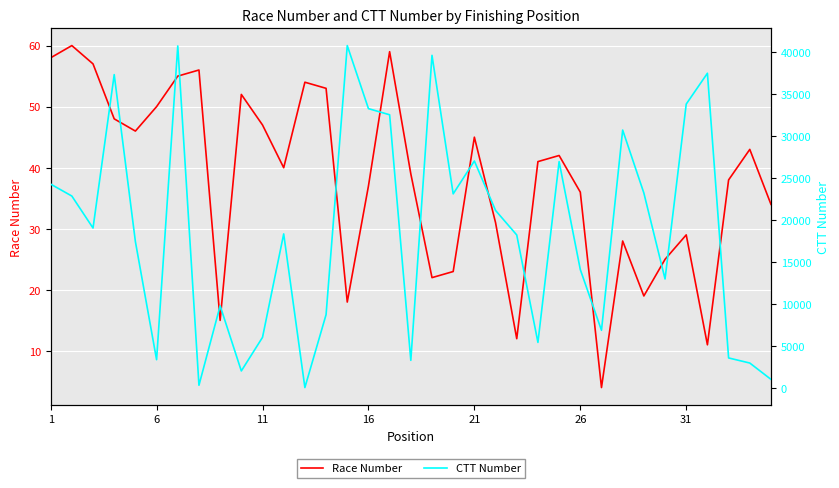

Count the number of data series in this chart.

2